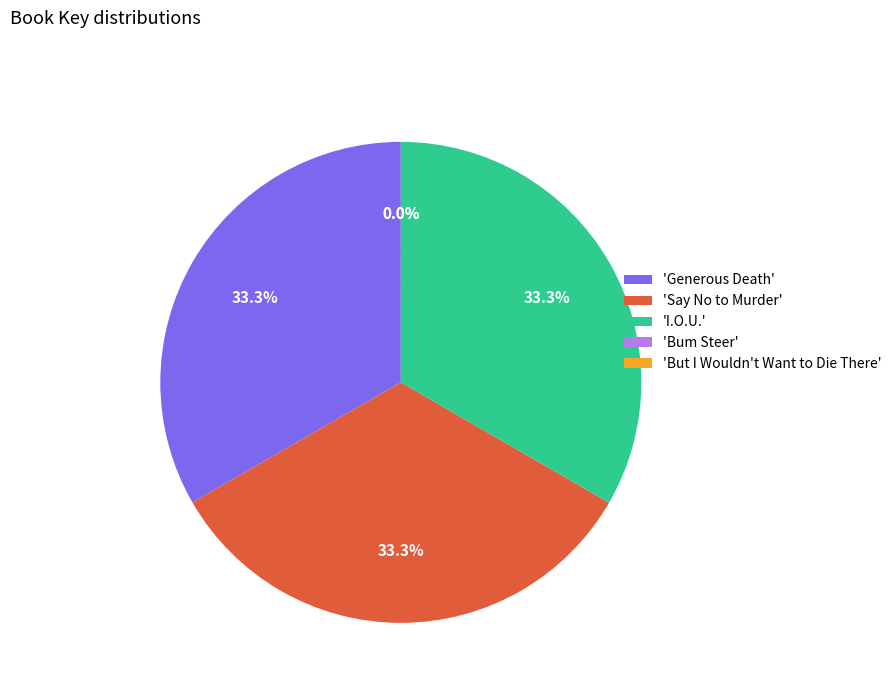

Does any single category account for the majority?

No